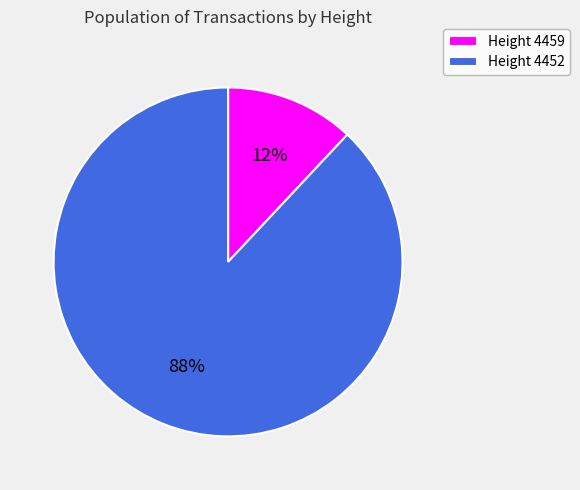

Which slice represents more than half of the pie?

Height 4452